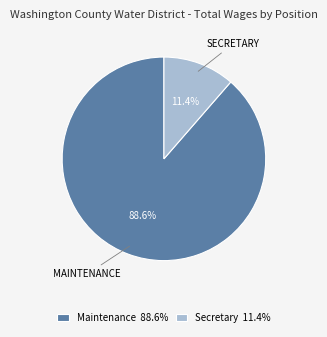

How many slices are in this pie chart?

2